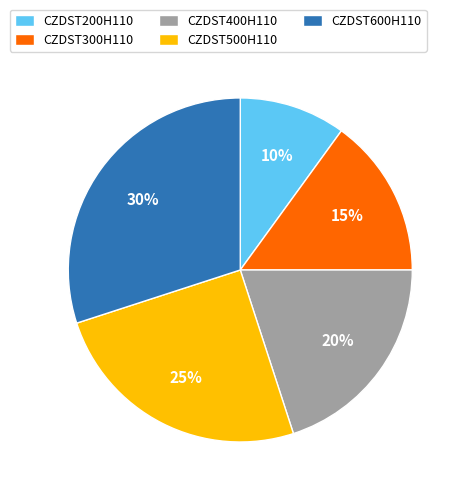

To the nearest percent, what is the average slice percentage?

20%